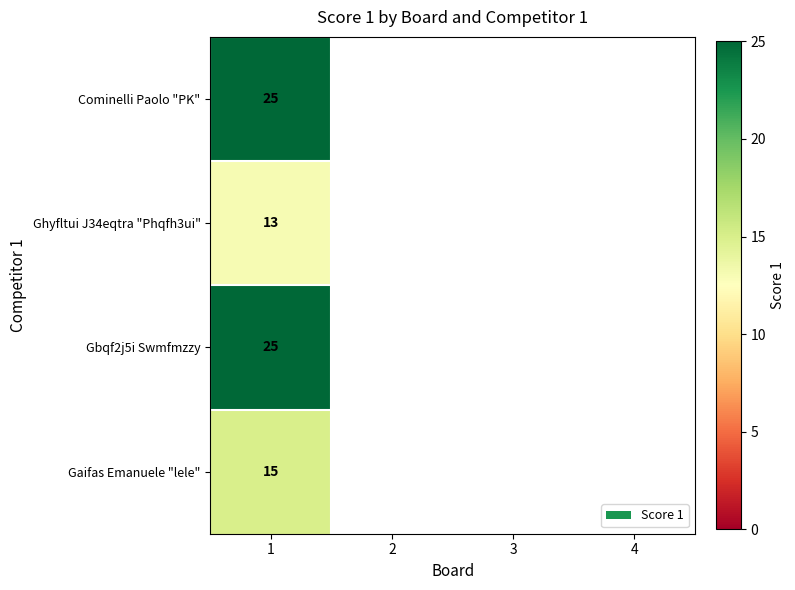

What is the total value across all series at 1?

78